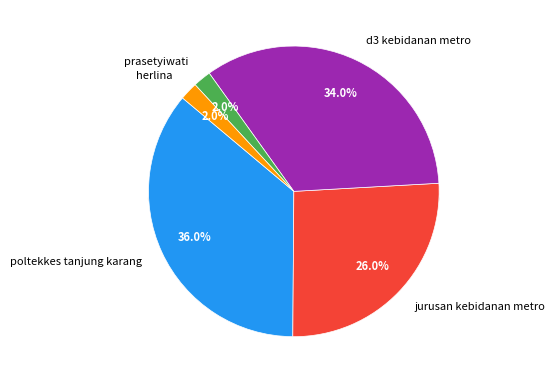

To the nearest percent, what is the combined percentage of poltekkes tanjung karang and herlina?

38%